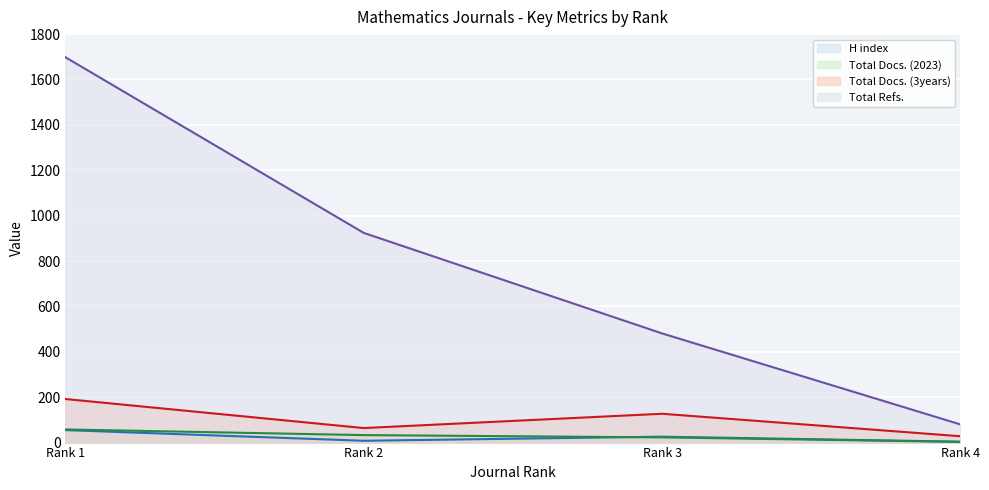

Where does the H index series first go above 26?

Rank 1